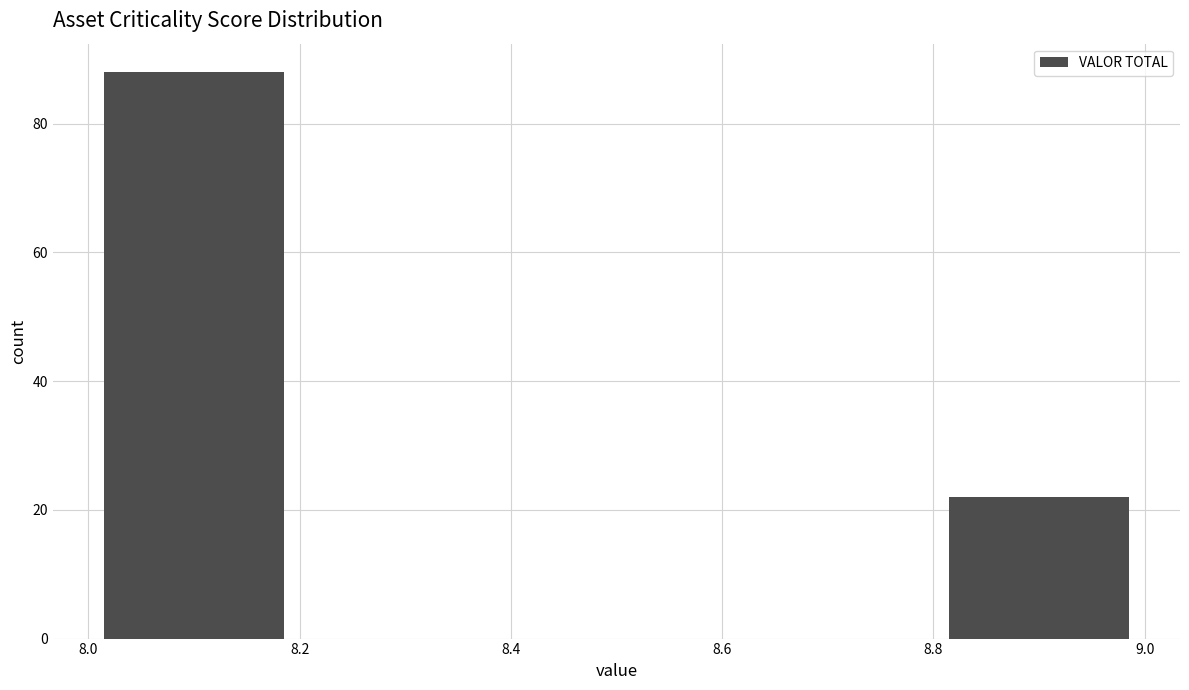

Reading left to right, transcribe this chart: for each bar, give the range it covers on the x-axis and its height. The values are not printed on the chart, so give them approximately, as read against the axis.

8.0 to 8.2: 88
8.2 to 8.4: 0
8.4 to 8.6: 0
8.6 to 8.8: 0
8.8 to 9.0: 22